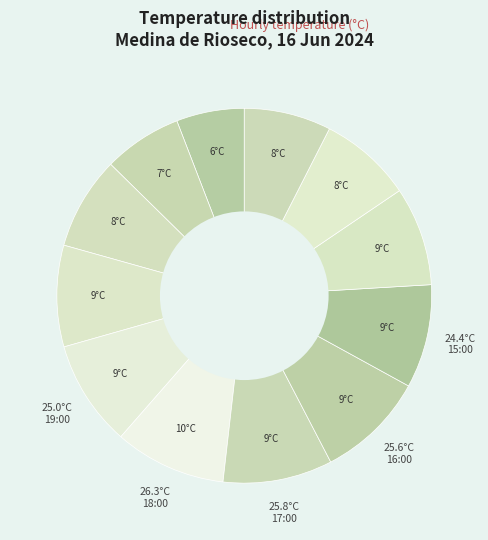

Count the number of slices in the pie.

12